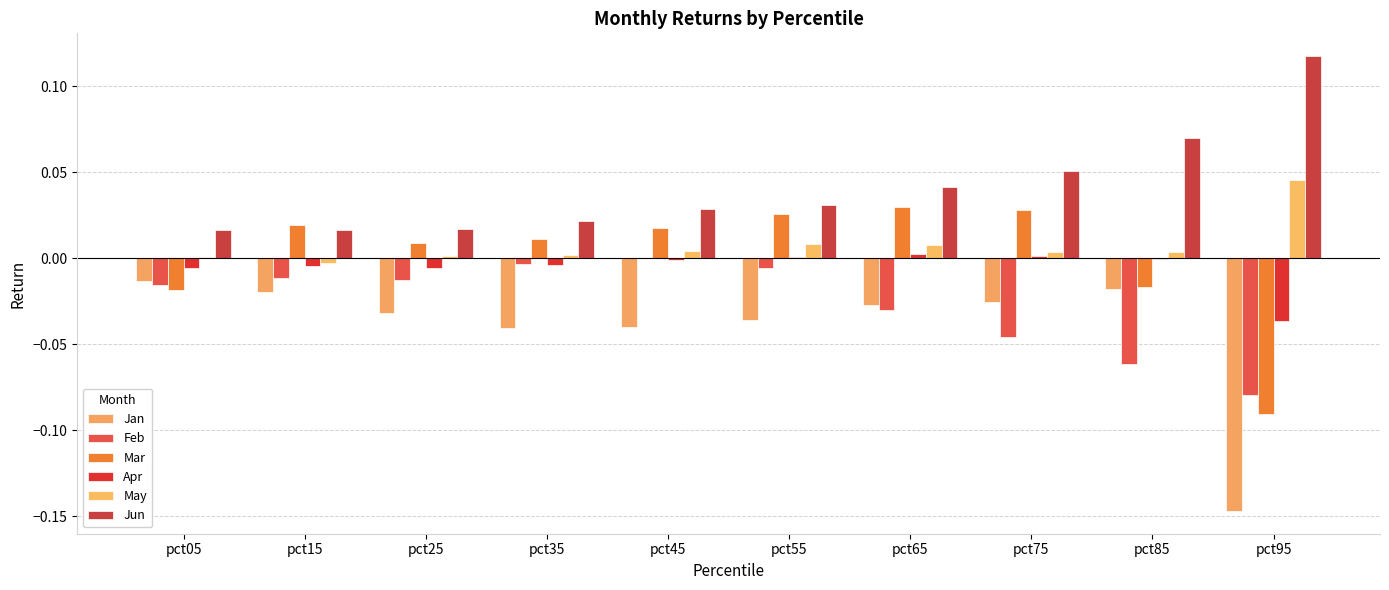

How many data points does each series have?

10